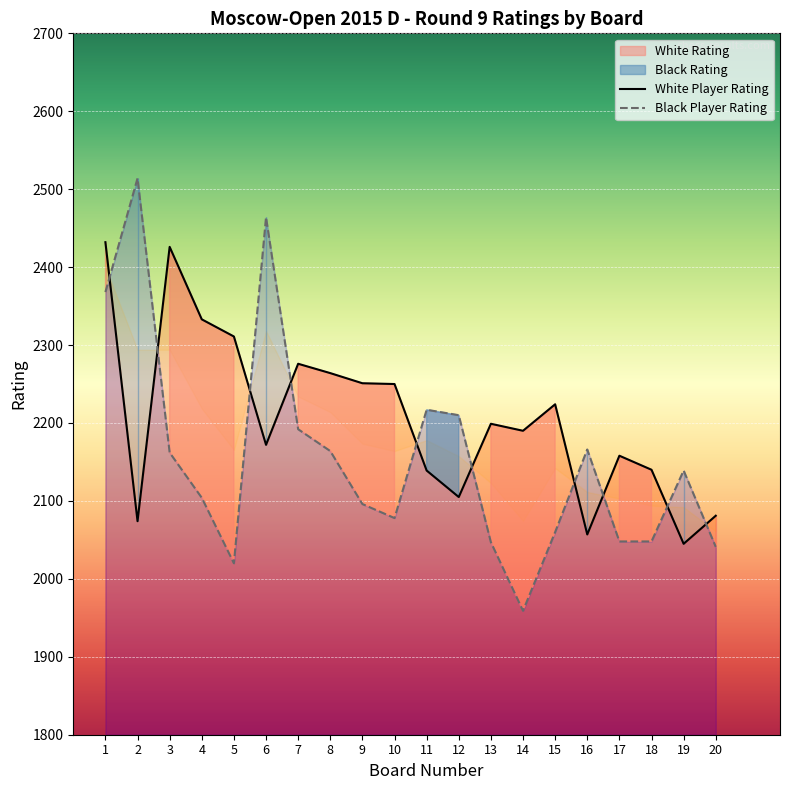

What is the total value across all series at 4?

4437